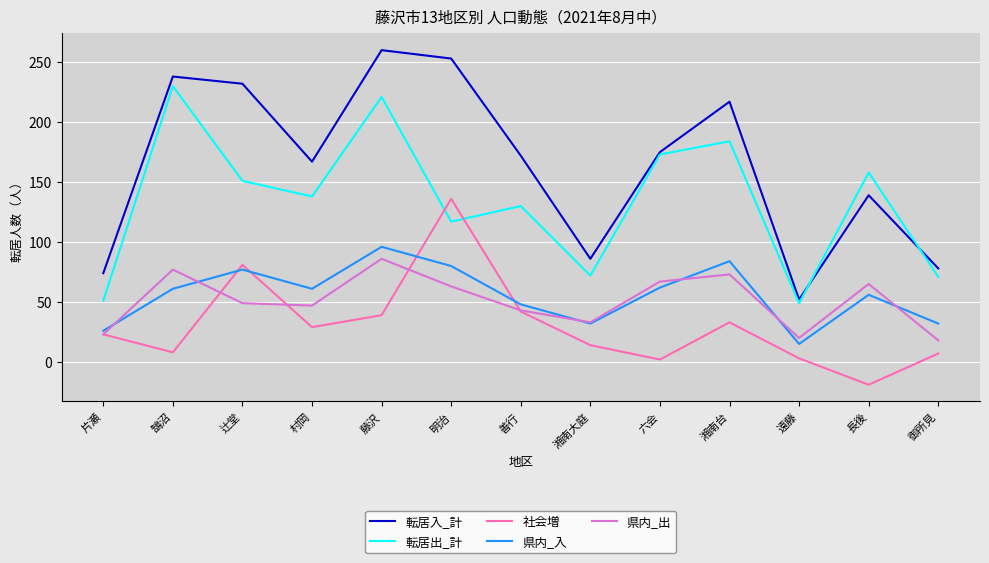

What position from the right is 湘南台?

4